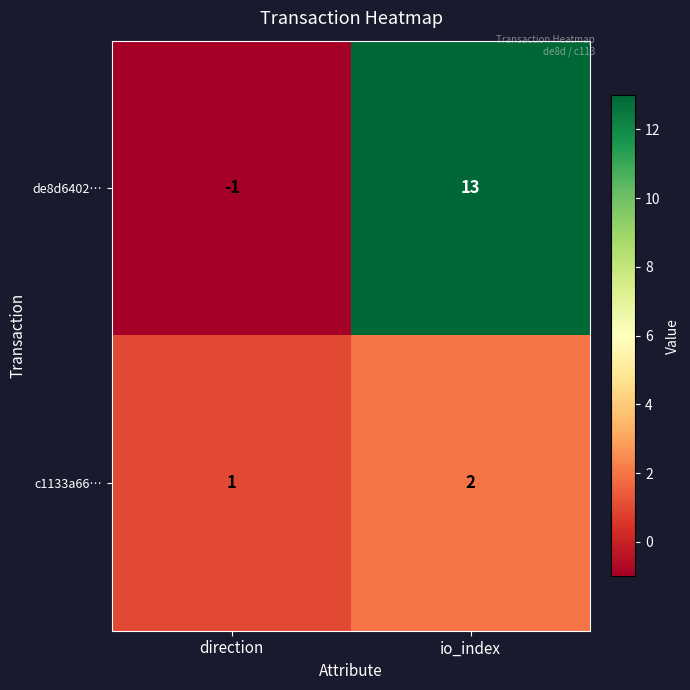

Rank the series by their average value, from highest to lowest.

de8d6402…, c1133a66…